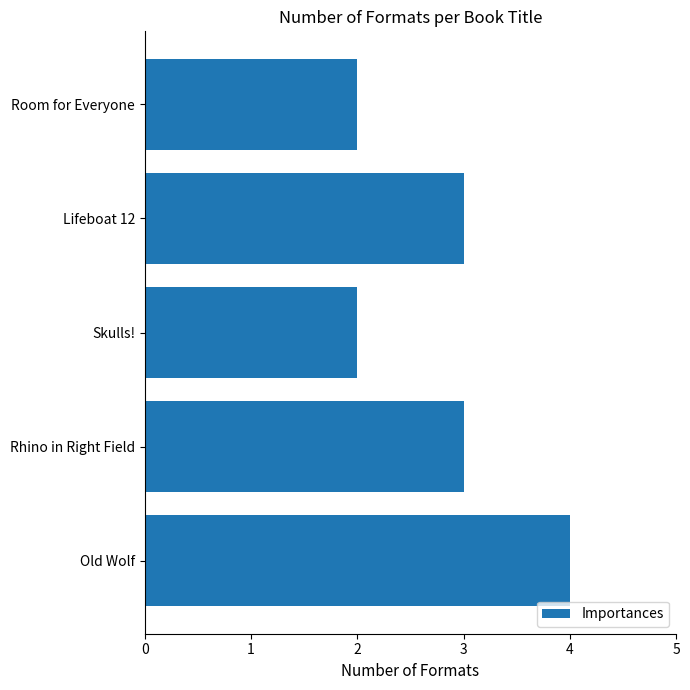

What is the approximate value at Lifeboat 12?

3